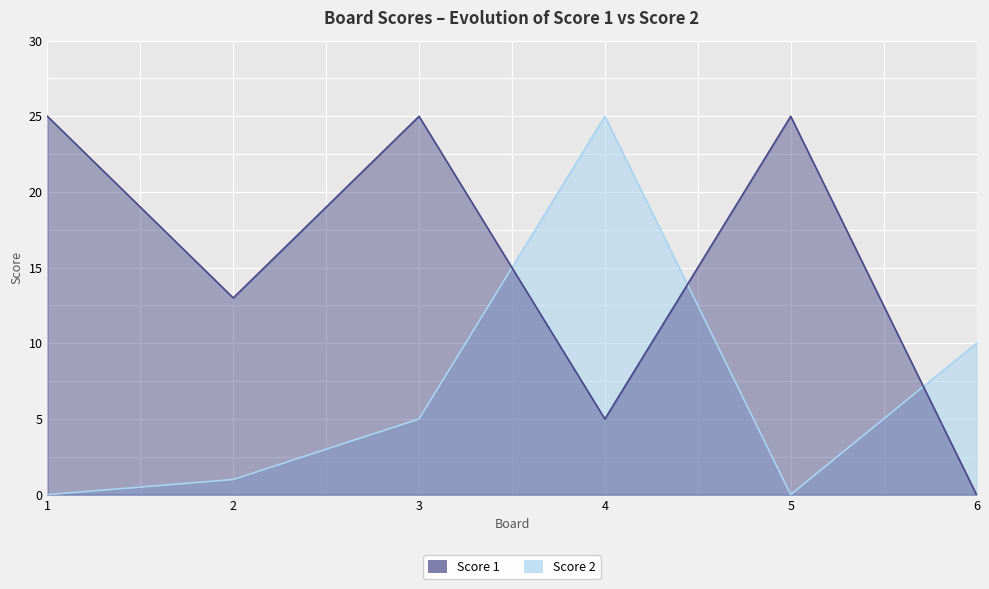

List the series in order of their overall mean, lowest first.

Score 2, Score 1